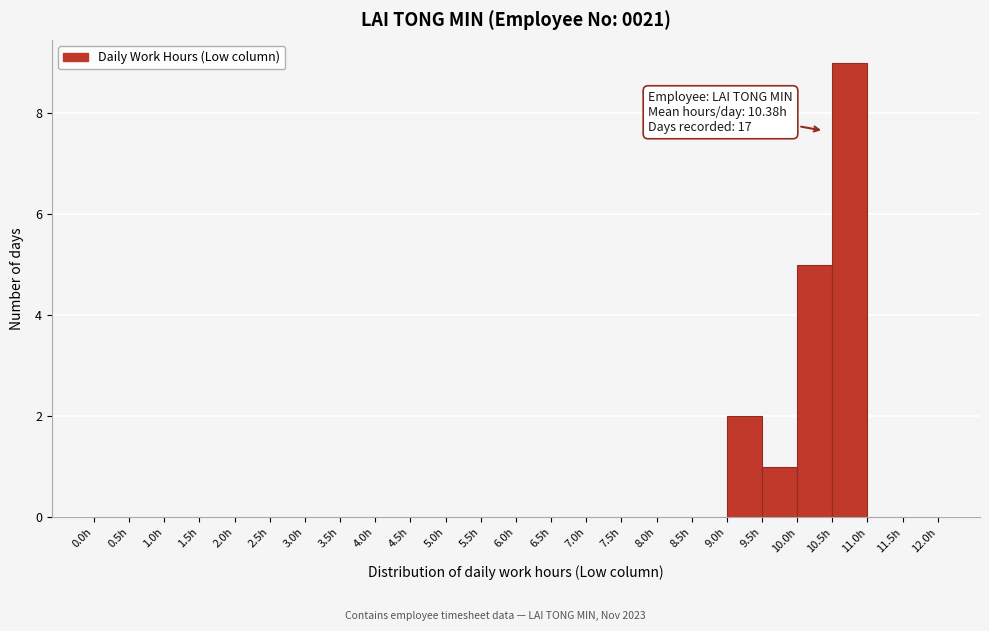

Which range on the x-axis has the tallest bar?

10.5 to 11.0